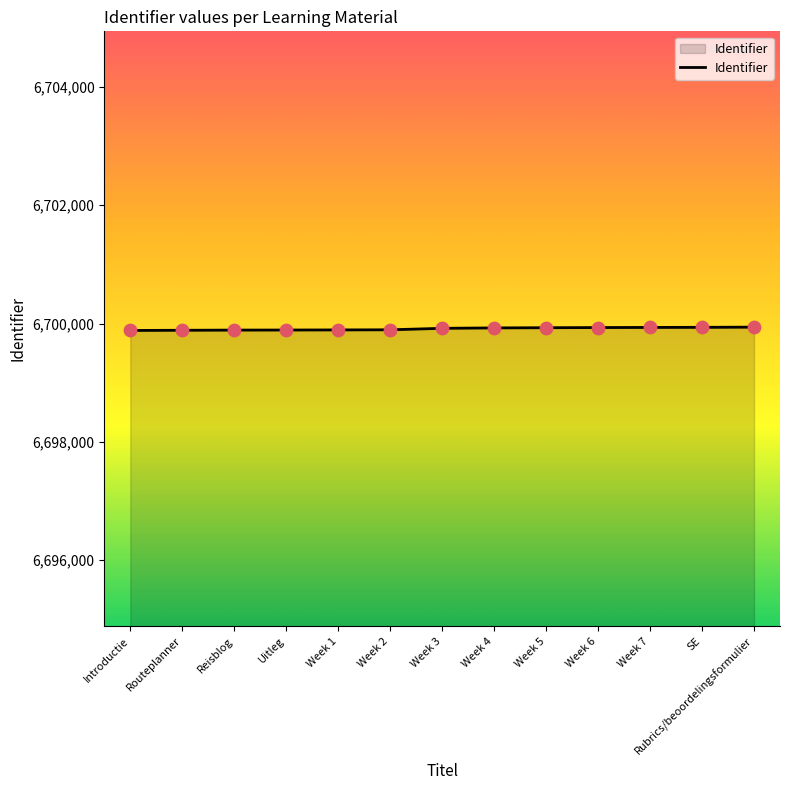

Approximately how many times larger is the value at Week 2 compared to SE?

1.0